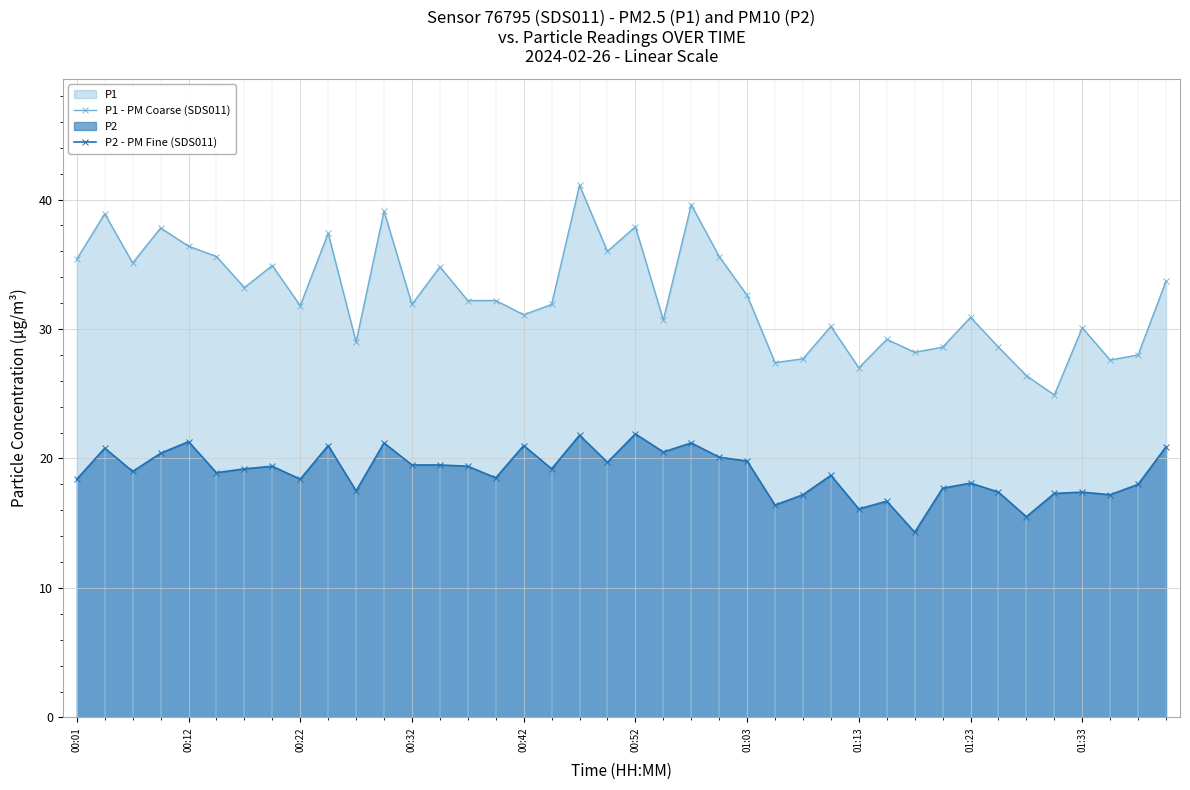

True or false: P1 - PM Coarse (SDS011) and P2 - PM Fine (SDS011) intersect in this chart.

False